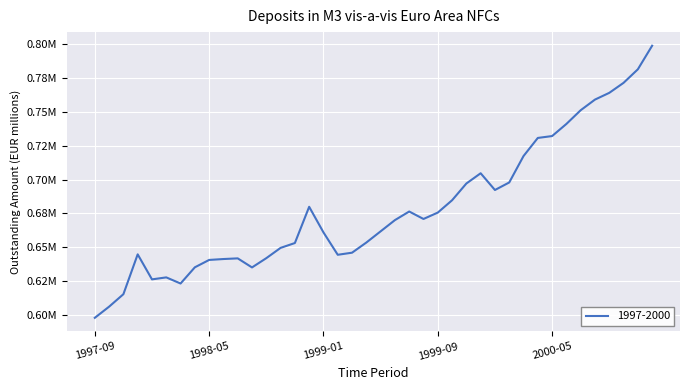

Rank the categories by value from lowest to highest.

1997-09, 1997-10, 1997-11, 1998-03, 1998-01, 1998-02, 1998-08, 1998-04, 1998-05, 1998-06, 1998-07, 1998-09, 1999-02, 1997-12, 1999-03, 1998-10, 1998-11, 1999-04, 1999-01, 1999-05, 1999-06, 1999-08, 1999-09, 1999-07, 1998-12, 1999-10, 2000-01, 1999-11, 2000-02, 1999-12, 2000-03, 2000-04, 2000-05, 2000-06, 2000-07, 2000-08, 2000-09, 2000-10, 2000-11, 2000-12